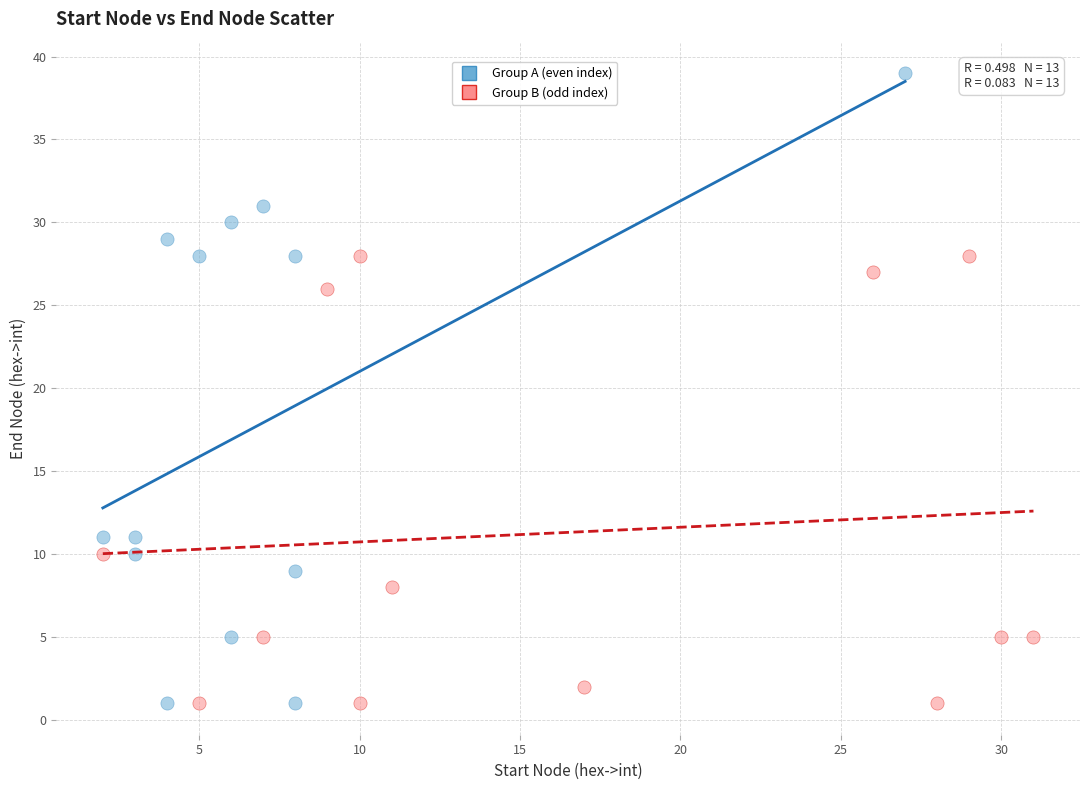

Which series has the widest spread of Y values?

Group A (even index)